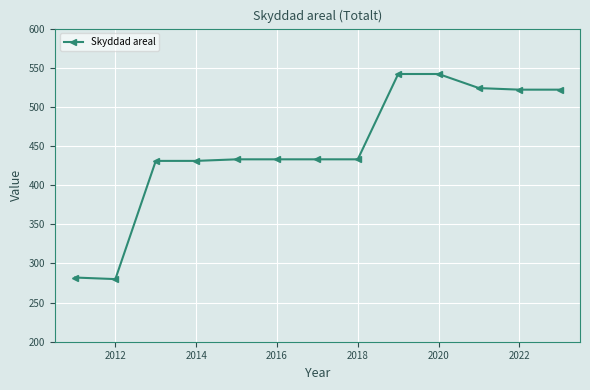

What is the greatest value displayed?

542